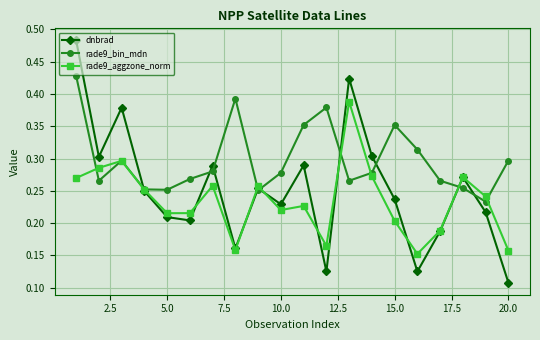

At how many categories does at least one series exceed 0?

20